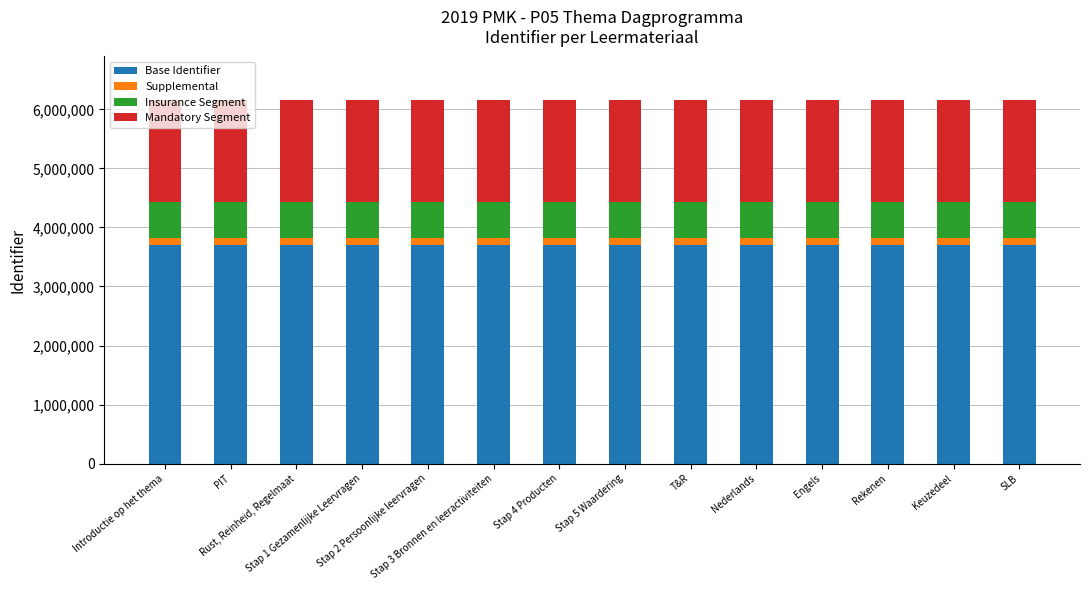

What are all the series names shown in the legend?

Base Identifier, Supplemental, Insurance Segment, Mandatory Segment